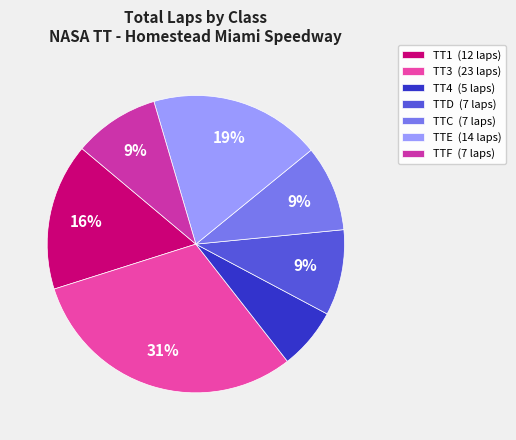

How many segments does this pie chart have?

7